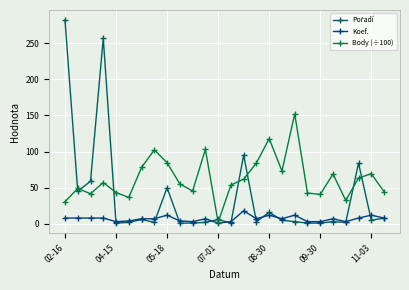

What is the greatest value displayed?

282.0